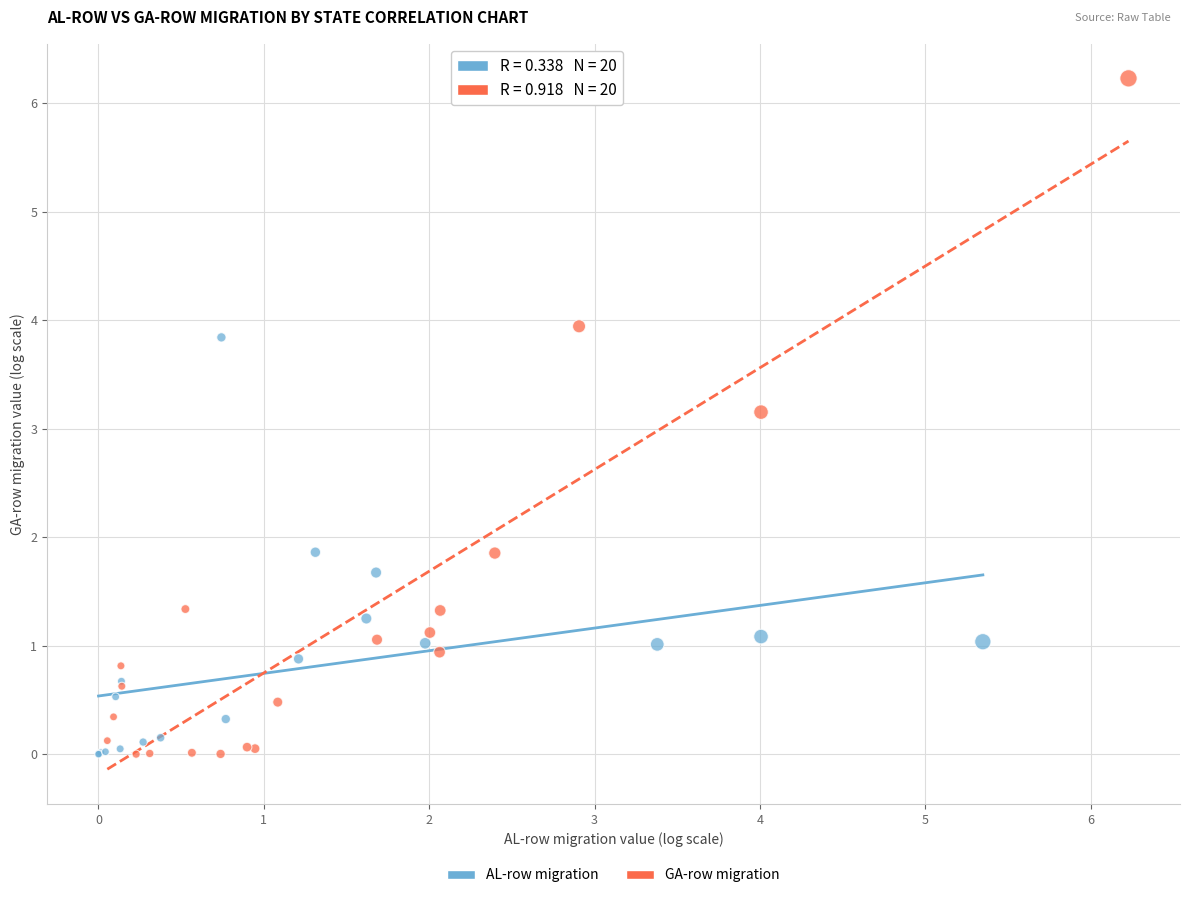

Which series has the largest Y range (max minus min)?

GA-row migration